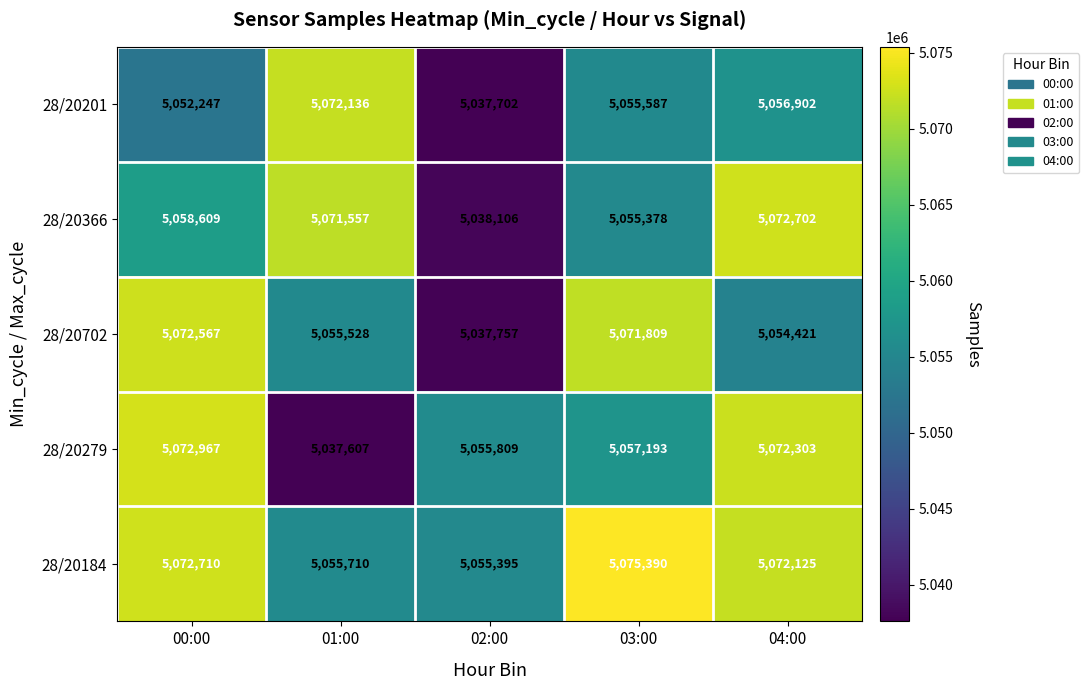

Which series has the largest total across all categories?

28/20184